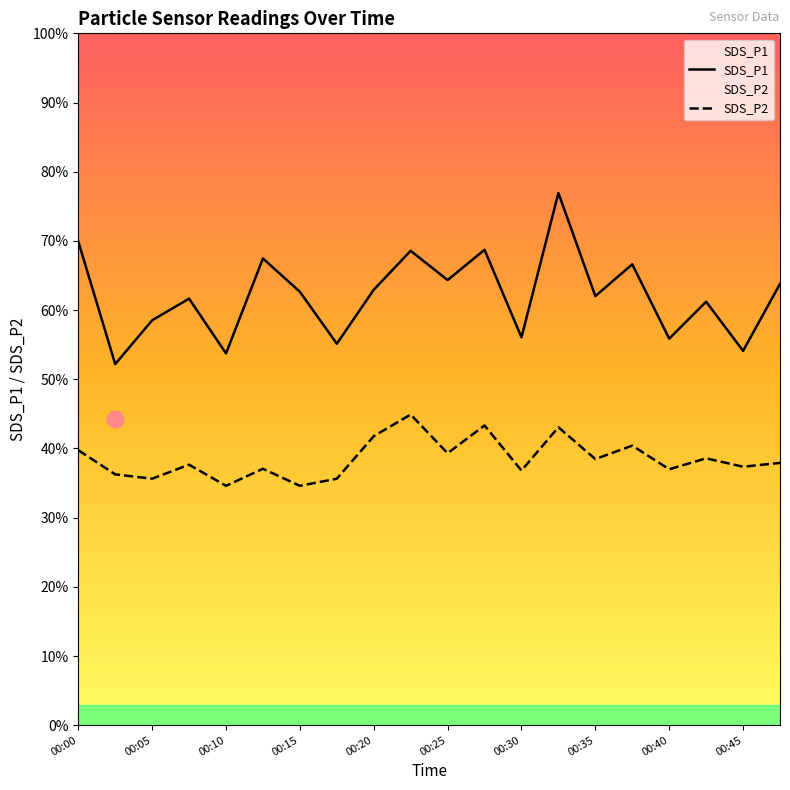

Which series changed the most between 00:18 and 00:35?

SDS_P1